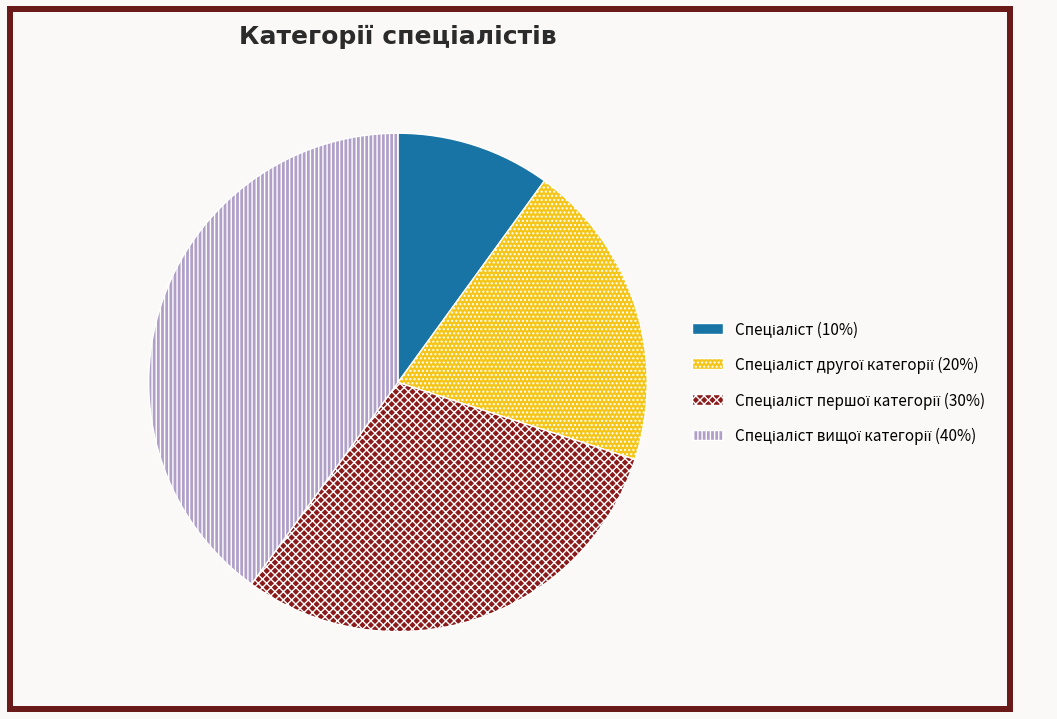

Does any single category account for the majority?

No